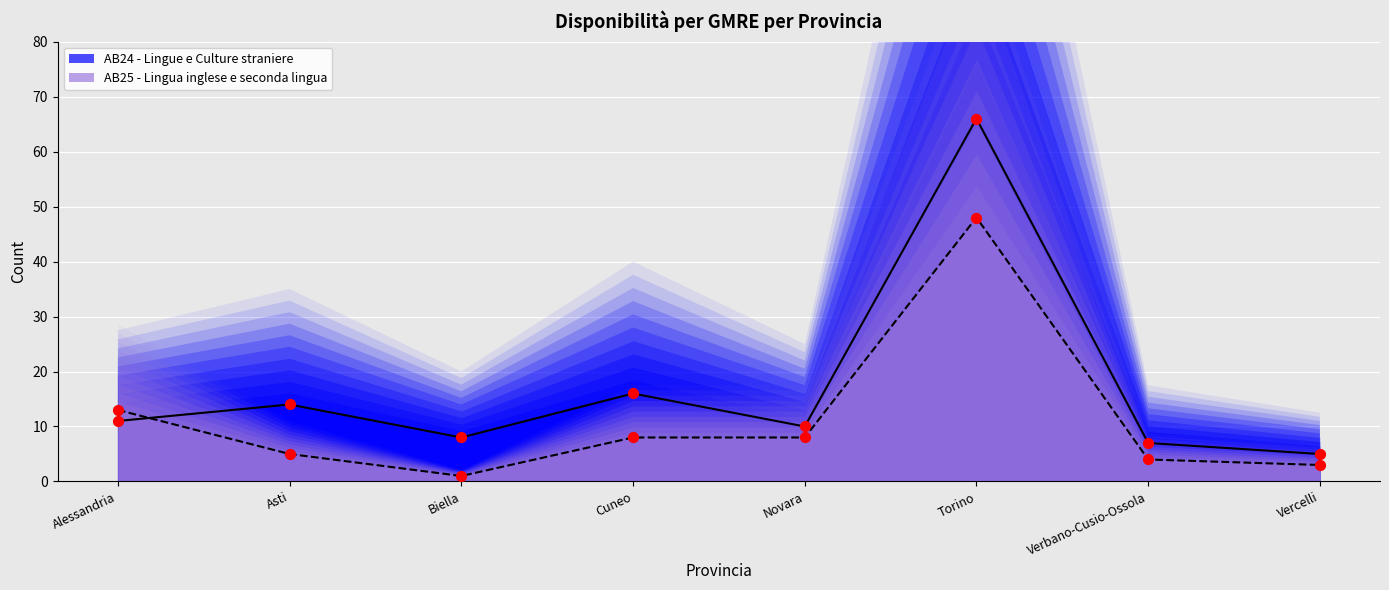

Which series has the largest Y range (max minus min)?

AB24 - Lingue e Culture straniere